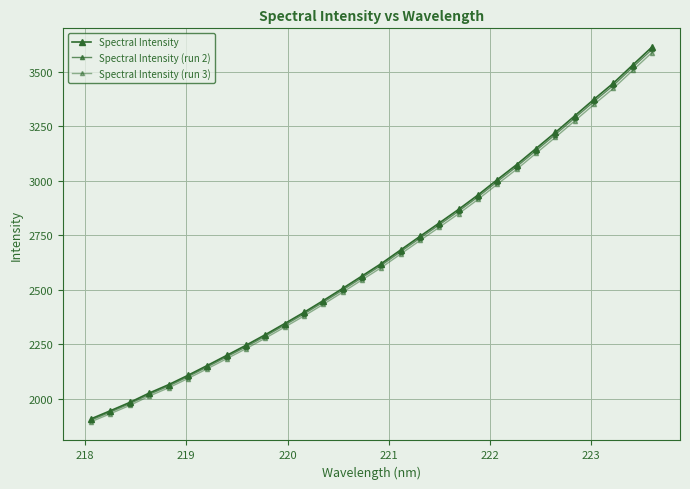

Which series has the largest total across all categories?

Spectral Intensity